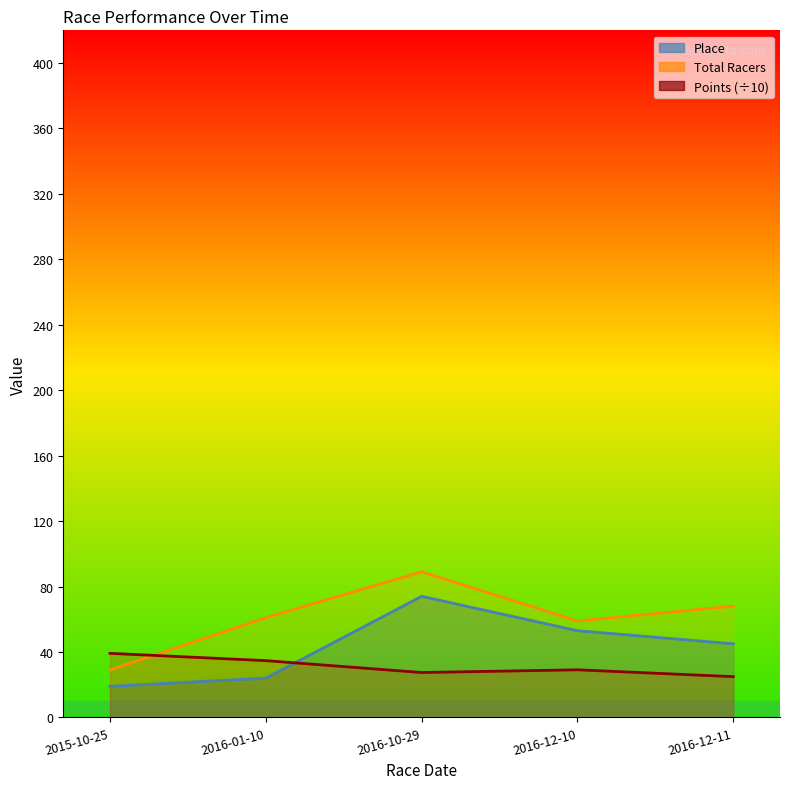

At which label does Place reach its minimum?

2015-10-25